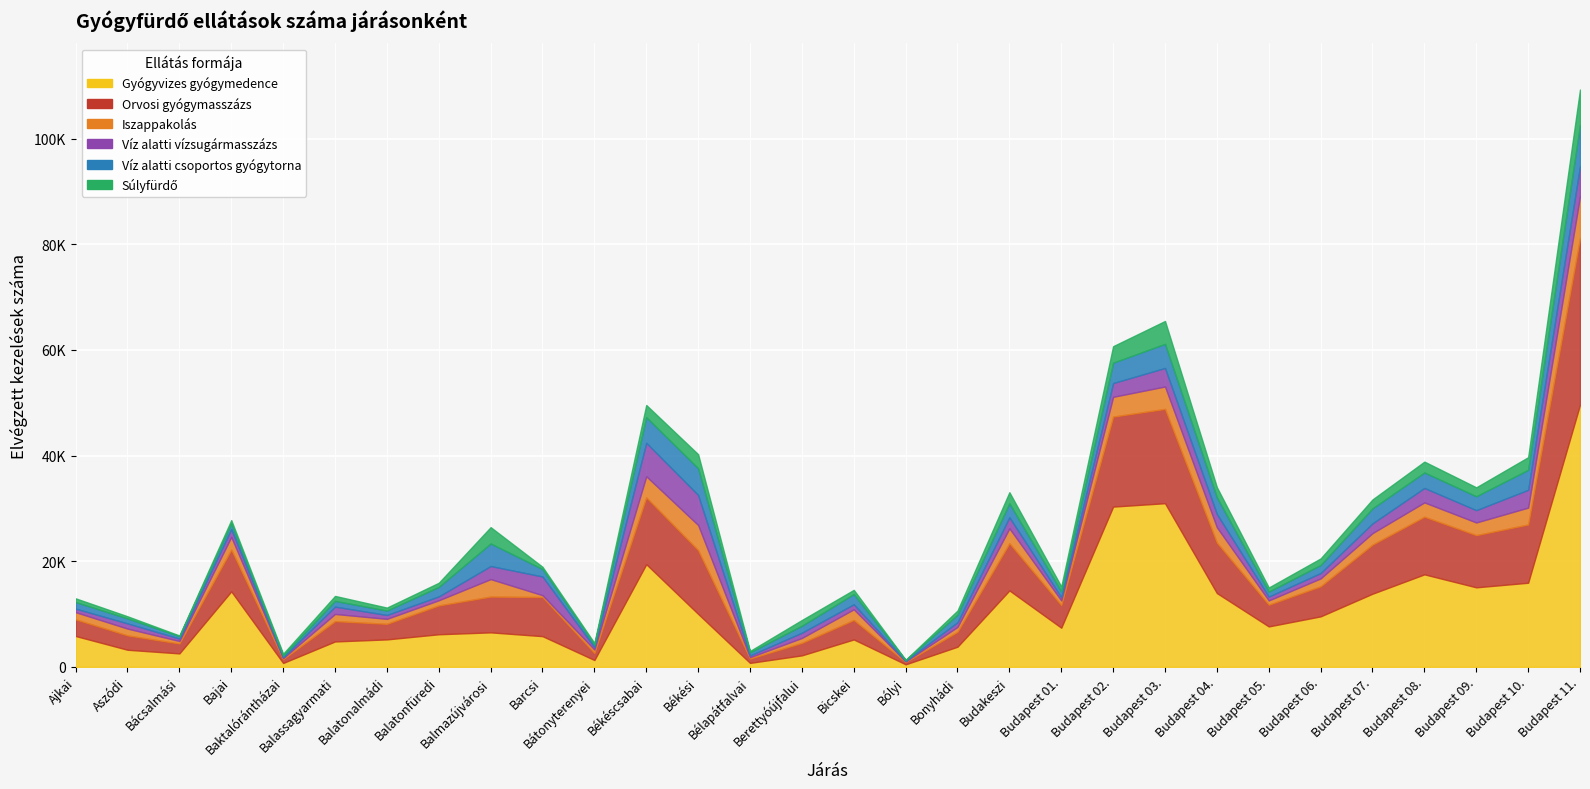

Is it true that Iszappakolás equals 2896 at Budapest 04.?

True